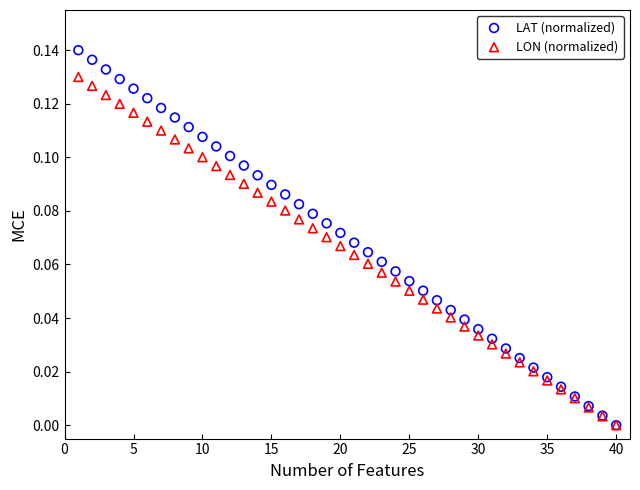

Which series has the widest spread of Y values?

LAT (normalized)